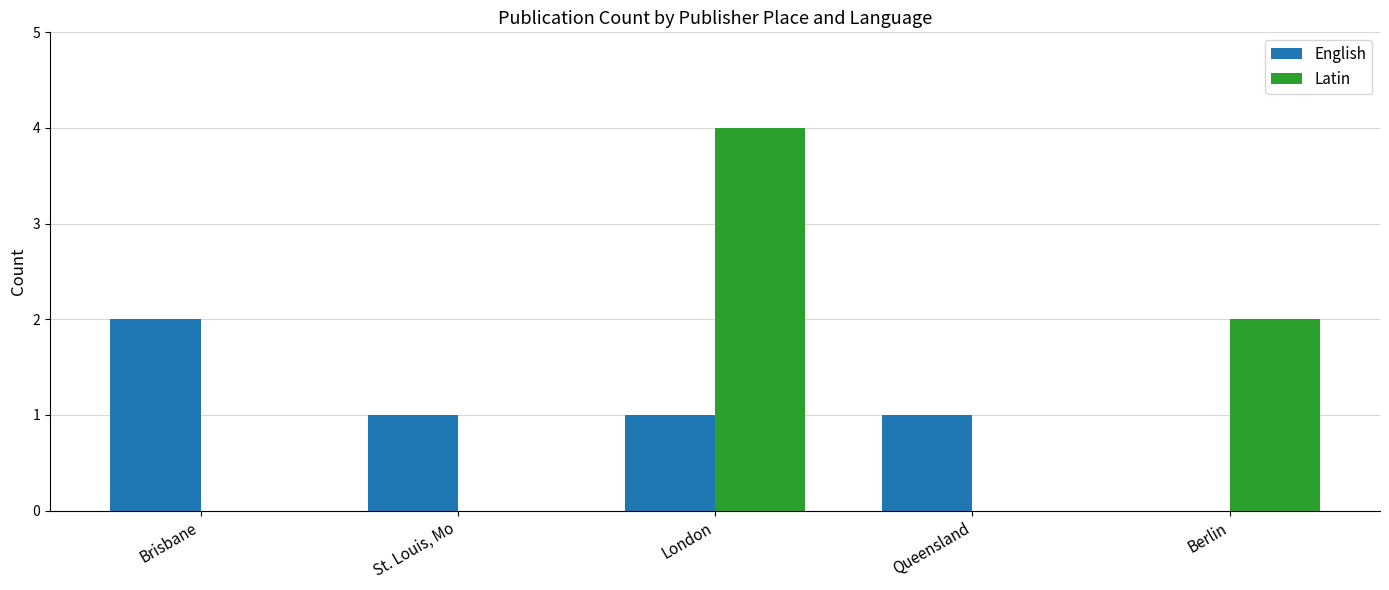

What is the total value across all series at Berlin?

2